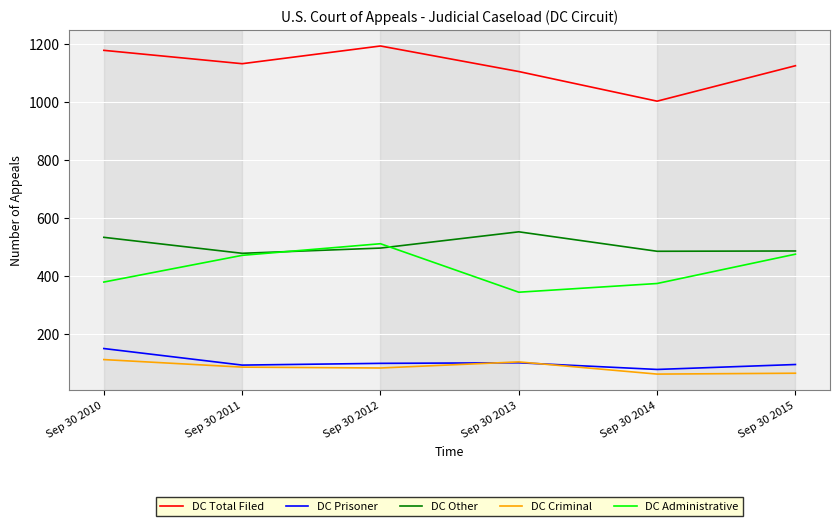

Which series has the largest range (max minus min)?

DC Total Filed